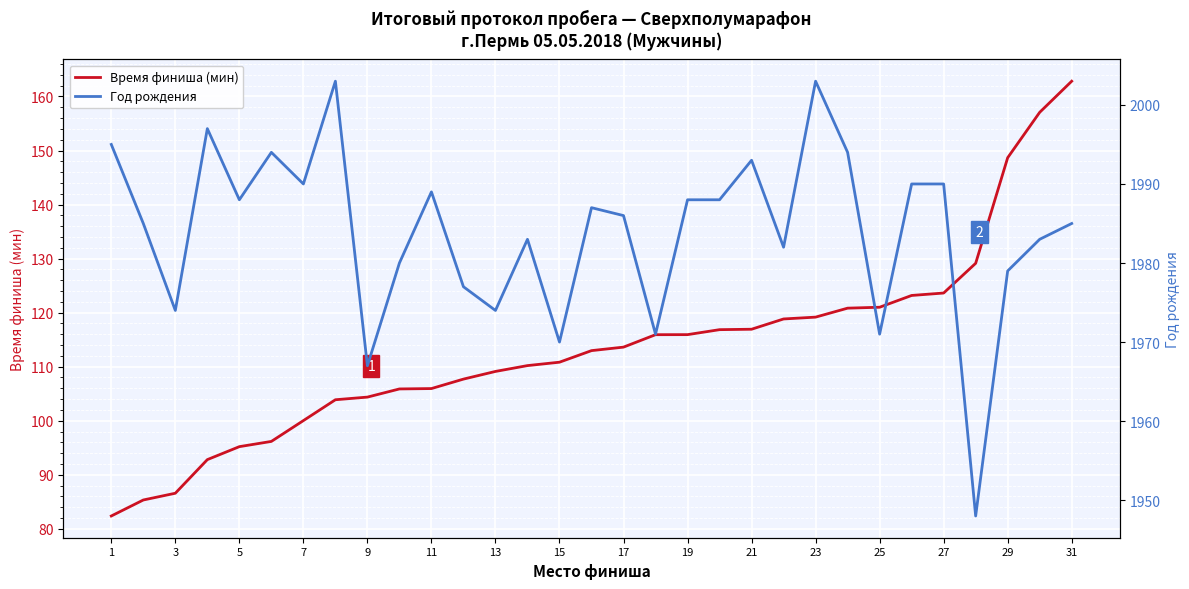

What is the minimum value for Время финиша (мин)?

82.4